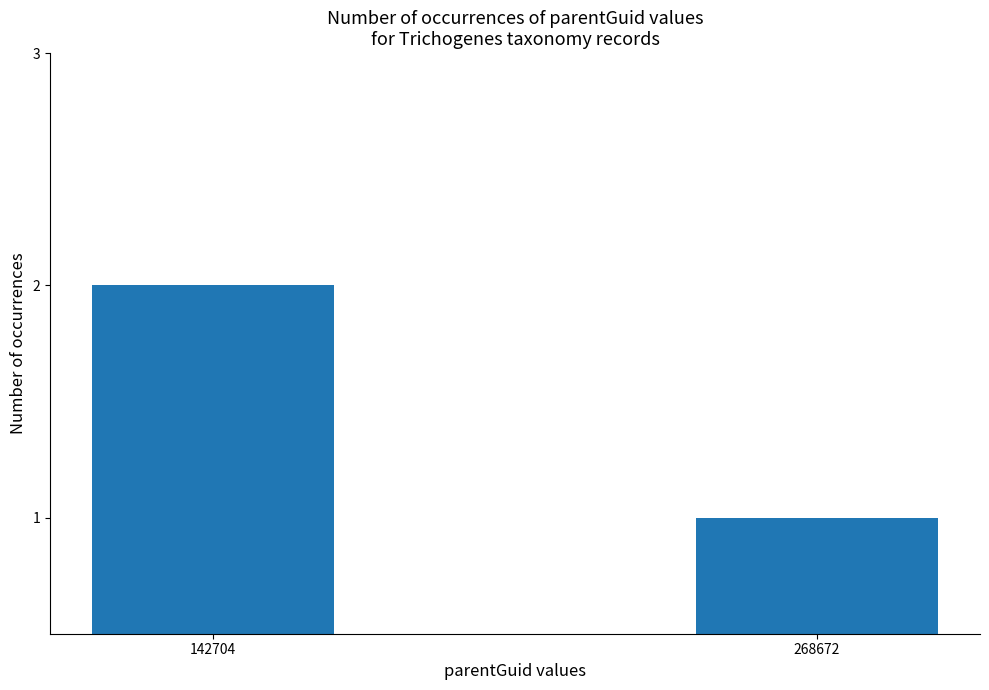

The chart shows a value of 2 at 268672. True or false?

False